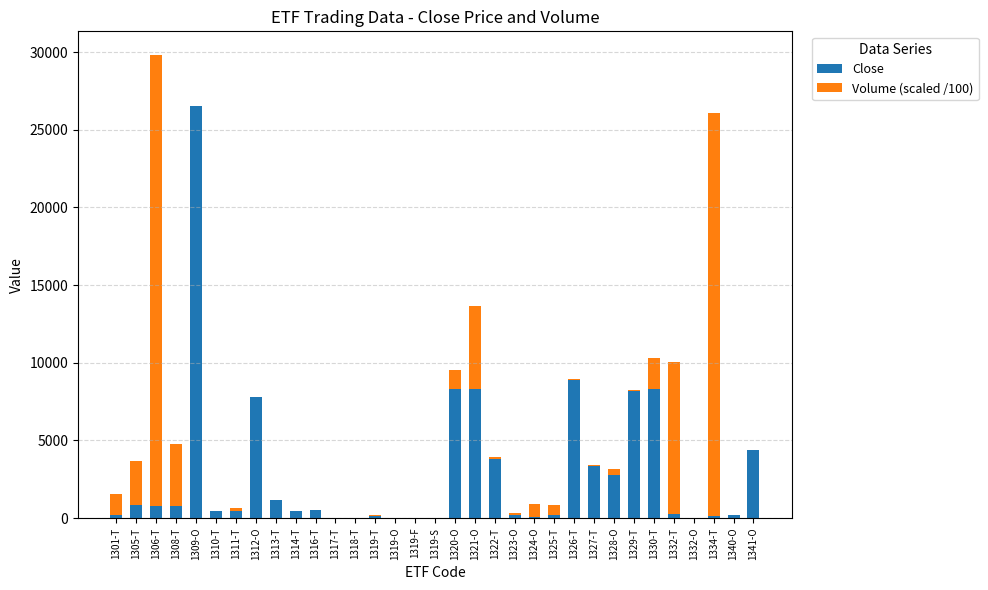

Does the chart contain stacked bars?

Yes